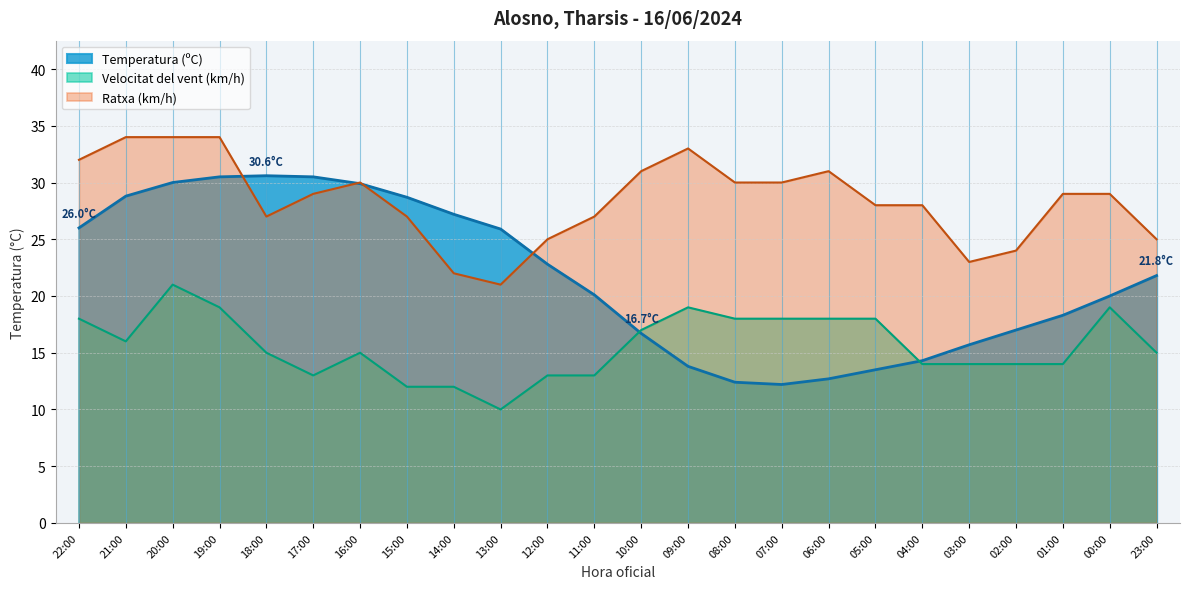

Reading left to right, list all the values displayed in this chart.

Temperatura (ºC): 22:00=26.0	21:00=28.8	20:00=30.0	19:00=30.5	18:00=30.6	17:00=30.5	16:00=29.9	15:00=28.7	14:00=27.2	13:00=25.9	12:00=22.8	11:00=20.1	10:00=16.7	09:00=13.8	08:00=12.4	07:00=12.2	06:00=12.7	05:00=13.5	04:00=14.3	03:00=15.7	02:00=17.0	01:00=18.3	00:00=20.0	23:00=21.8
Velocitat del vent (km/h): 22:00=18.0	21:00=16.0	20:00=21.0	19:00=19.0	18:00=15.0	17:00=13.0	16:00=15.0	15:00=12.0	14:00=12.0	13:00=10.0	12:00=13.0	11:00=13.0	10:00=17.0	09:00=19.0	08:00=18.0	07:00=18.0	06:00=18.0	05:00=18.0	04:00=14.0	03:00=14.0	02:00=14.0	01:00=14.0	00:00=19.0	23:00=15.0
Ratxa (km/h): 22:00=32.0	21:00=34.0	20:00=34.0	19:00=34.0	18:00=27.0	17:00=29.0	16:00=30.0	15:00=27.0	14:00=22.0	13:00=21.0	12:00=25.0	11:00=27.0	10:00=31.0	09:00=33.0	08:00=30.0	07:00=30.0	06:00=31.0	05:00=28.0	04:00=28.0	03:00=23.0	02:00=24.0	01:00=29.0	00:00=29.0	23:00=25.0